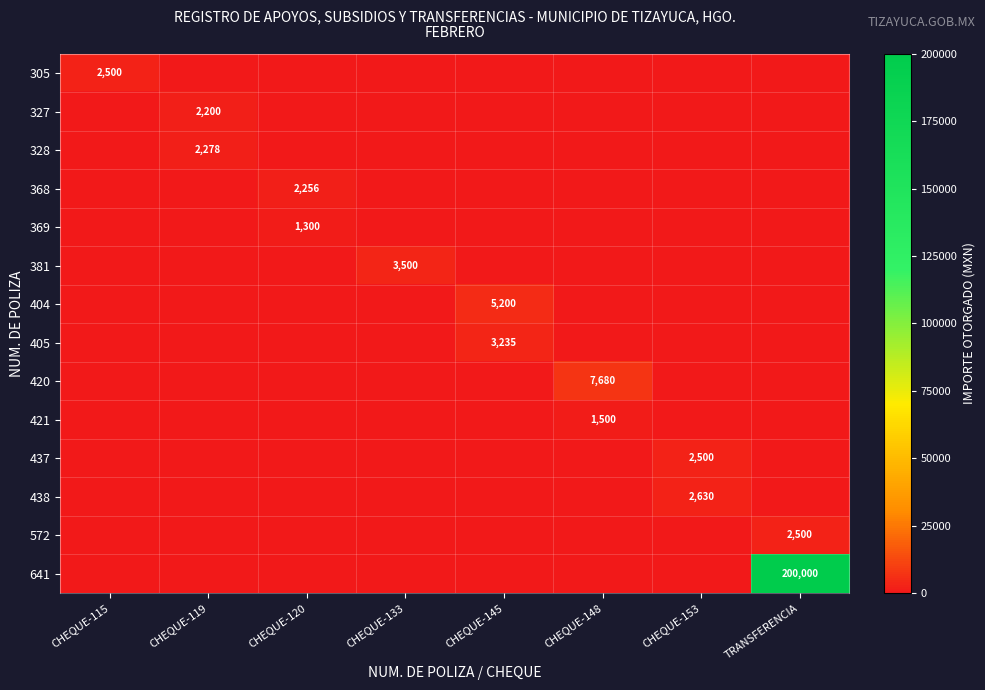

True or false: 381 has a value of 4578 at CHEQUE-133.

False